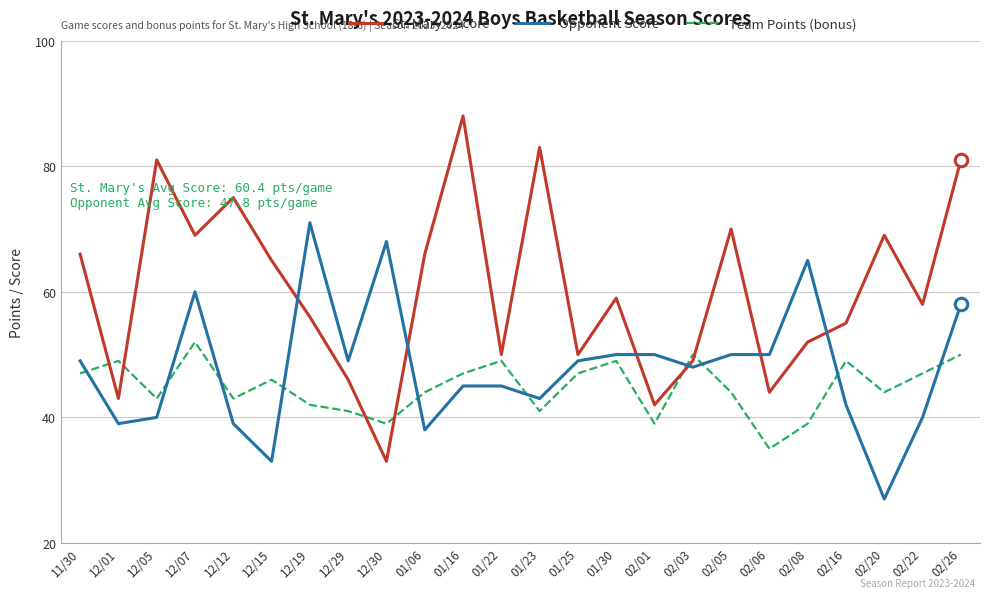

Is this an area chart (filled region under the line)?

No